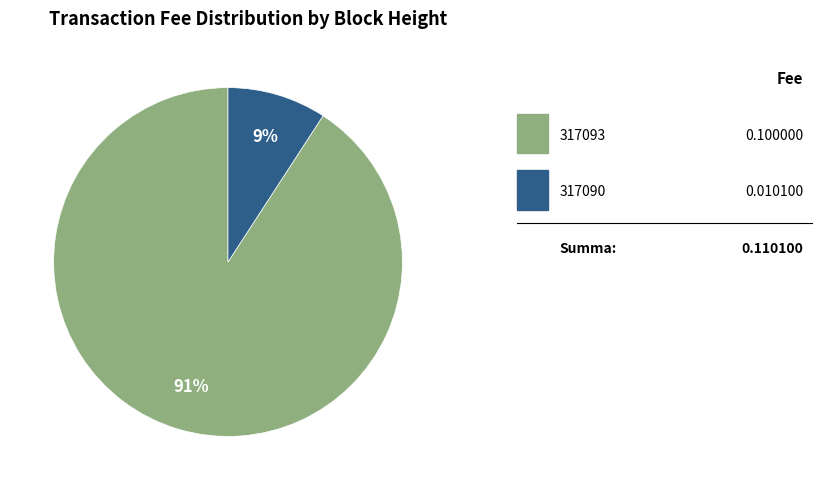

Does any single category account for the majority?

Yes